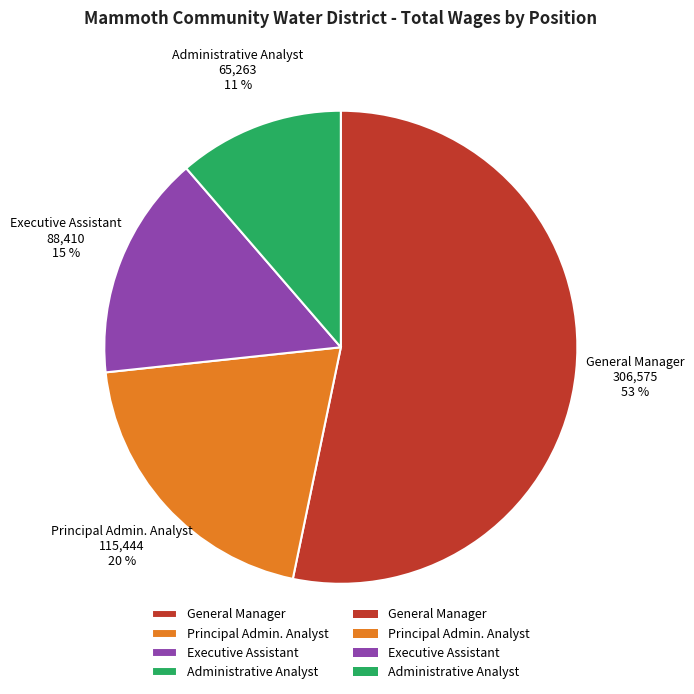

Is the sum of Administrative Analyst and Executive Assistant greater than half?

No